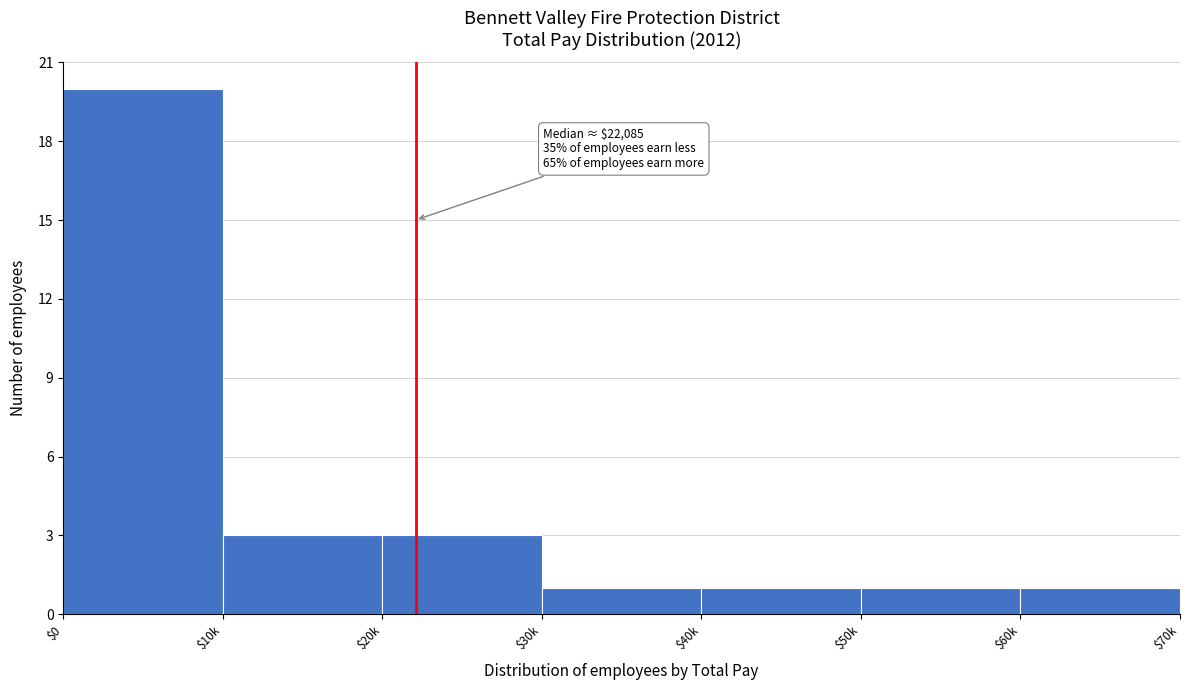

Reading right to left, transcribe all the data shown in this chart.

1	1	1	1	3	3	20